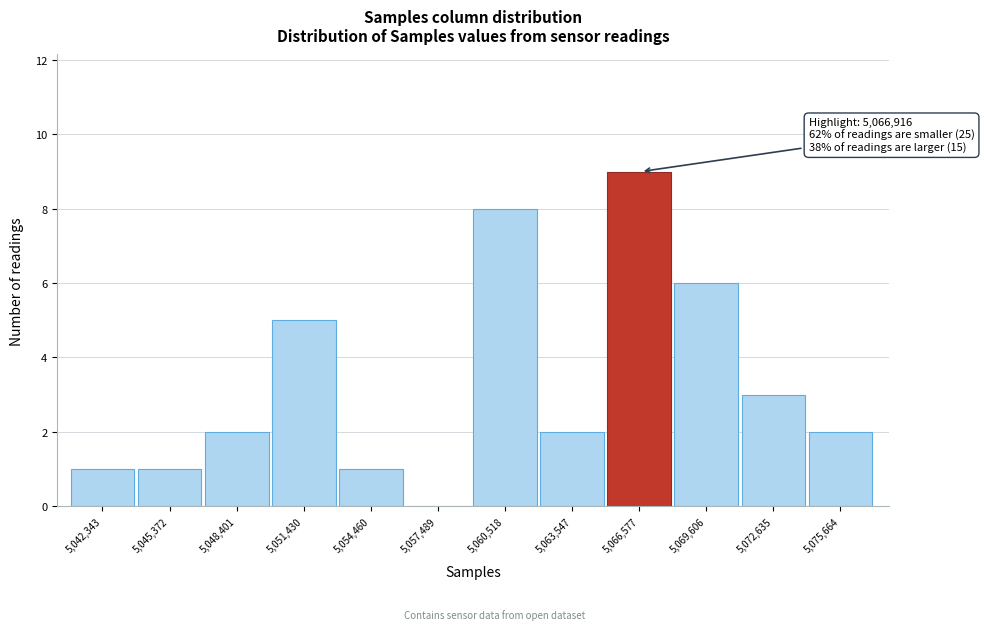

Reading left to right, extract all data points from this chart.

5,042,343=1	5,045,372=1	5,048,401=2	5,051,430=5	5,054,460=1	5,057,489=0	5,060,518=8	5,063,547=2	5,066,577=9	5,069,606=6	5,072,635=3	5,075,664=2